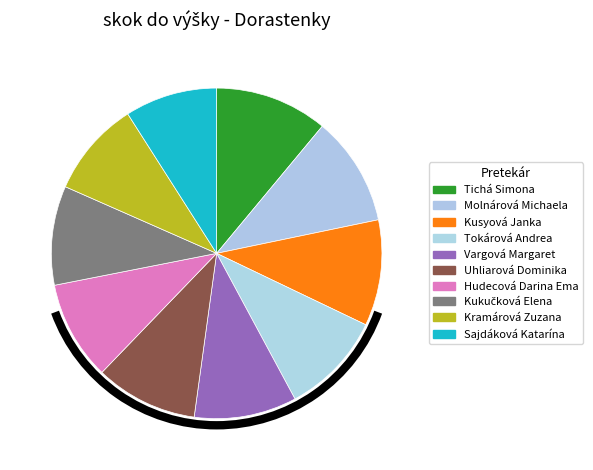

Count the number of slices in the pie.

10